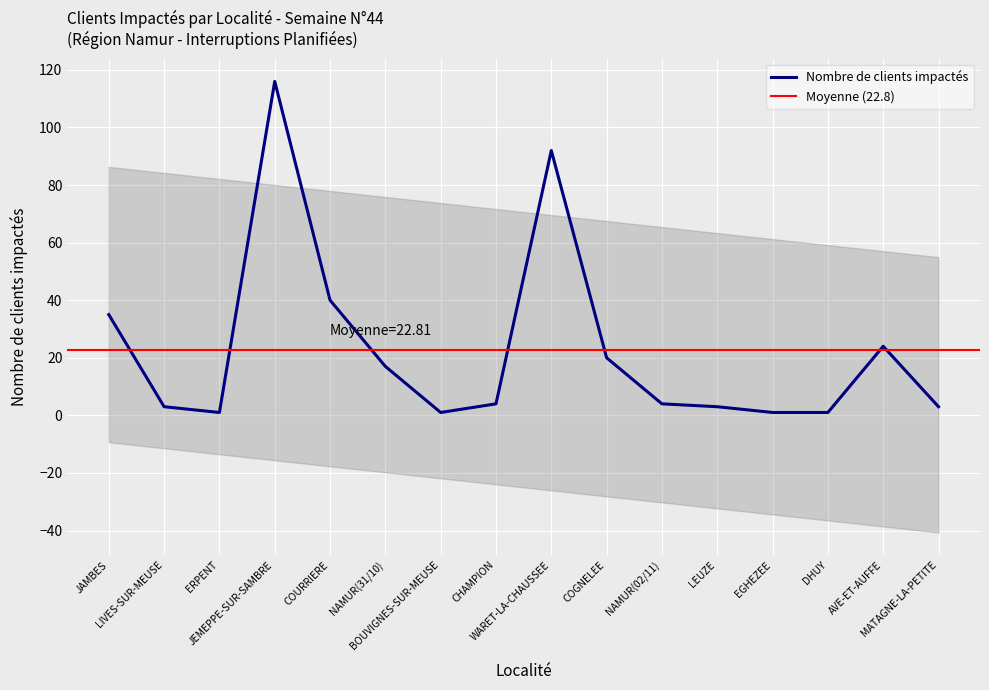

What is the change in value from BOUVIGNES-SUR-MEUSE to WARET-LA-CHAUSSEE?

+91